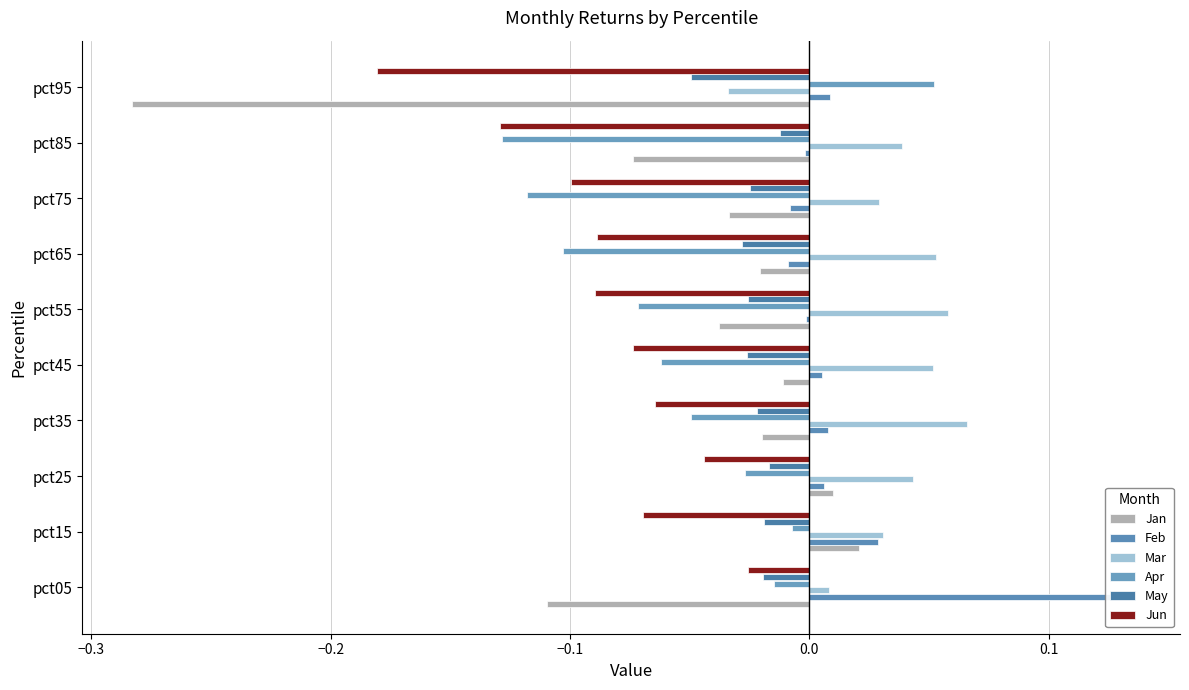

True or false: Apr has a value of -0.0 at pct35.

False